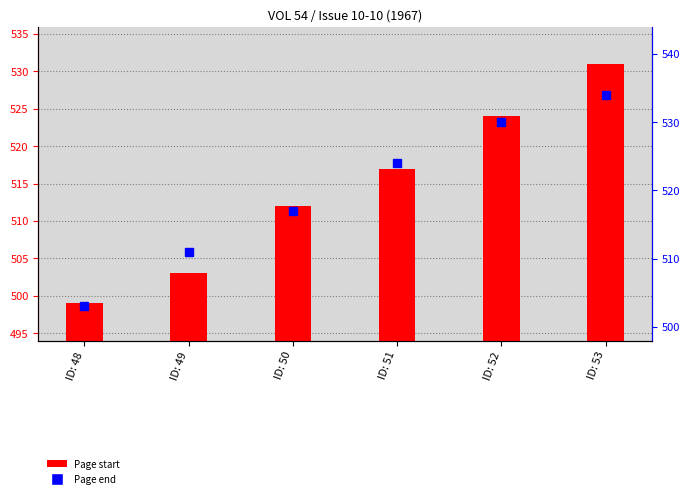

Is the value of Page end at ID: 51 greater than the value of Page start at ID: 48?

Yes